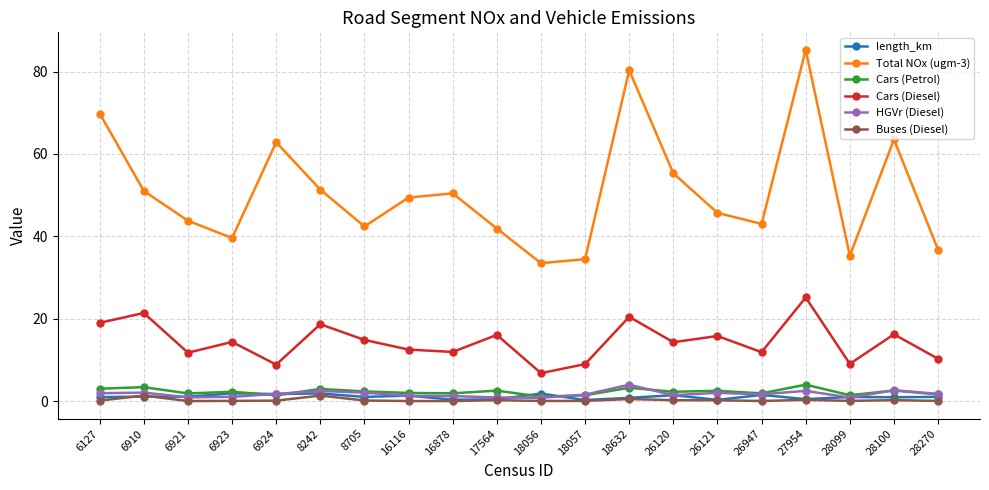

Is it true that Cars (Petrol) equals 3.3 at 18632?

True